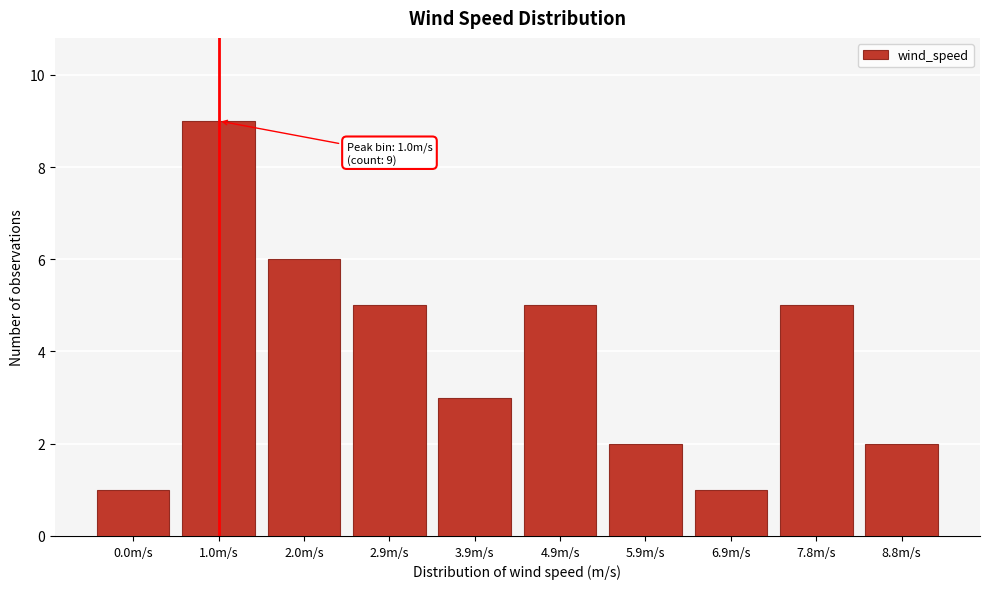

Reading left to right, transcribe all the data shown in this chart.

1	9	6	5	3	5	2	1	5	2